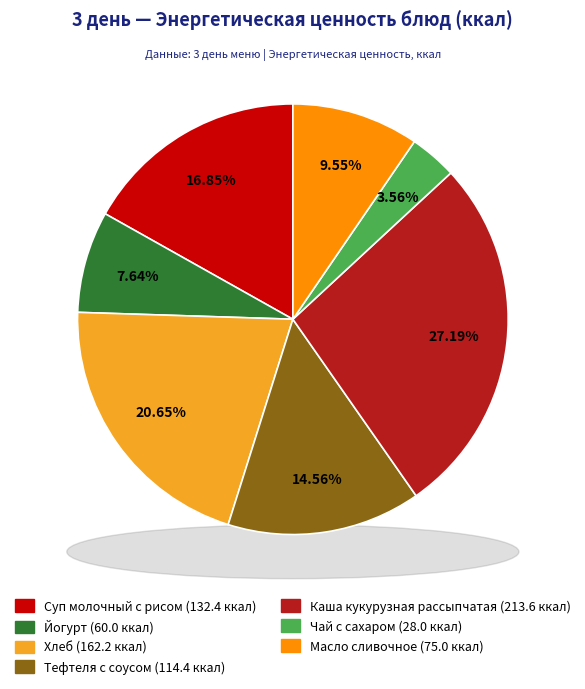

What is the change in value from Суп молочный с рисом to Масло сливочное?

-57.4